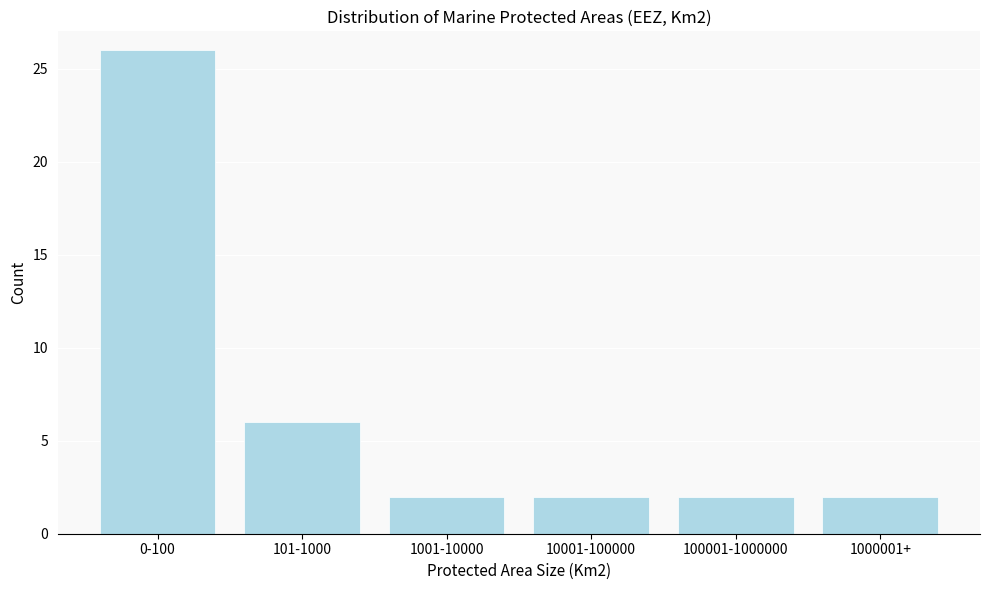

Reading left to right, list all the values displayed in this chart.

0-100=26	101-1000=6	1001-10000=2	10001-100000=2	100001-1000000=2	1000001+=2